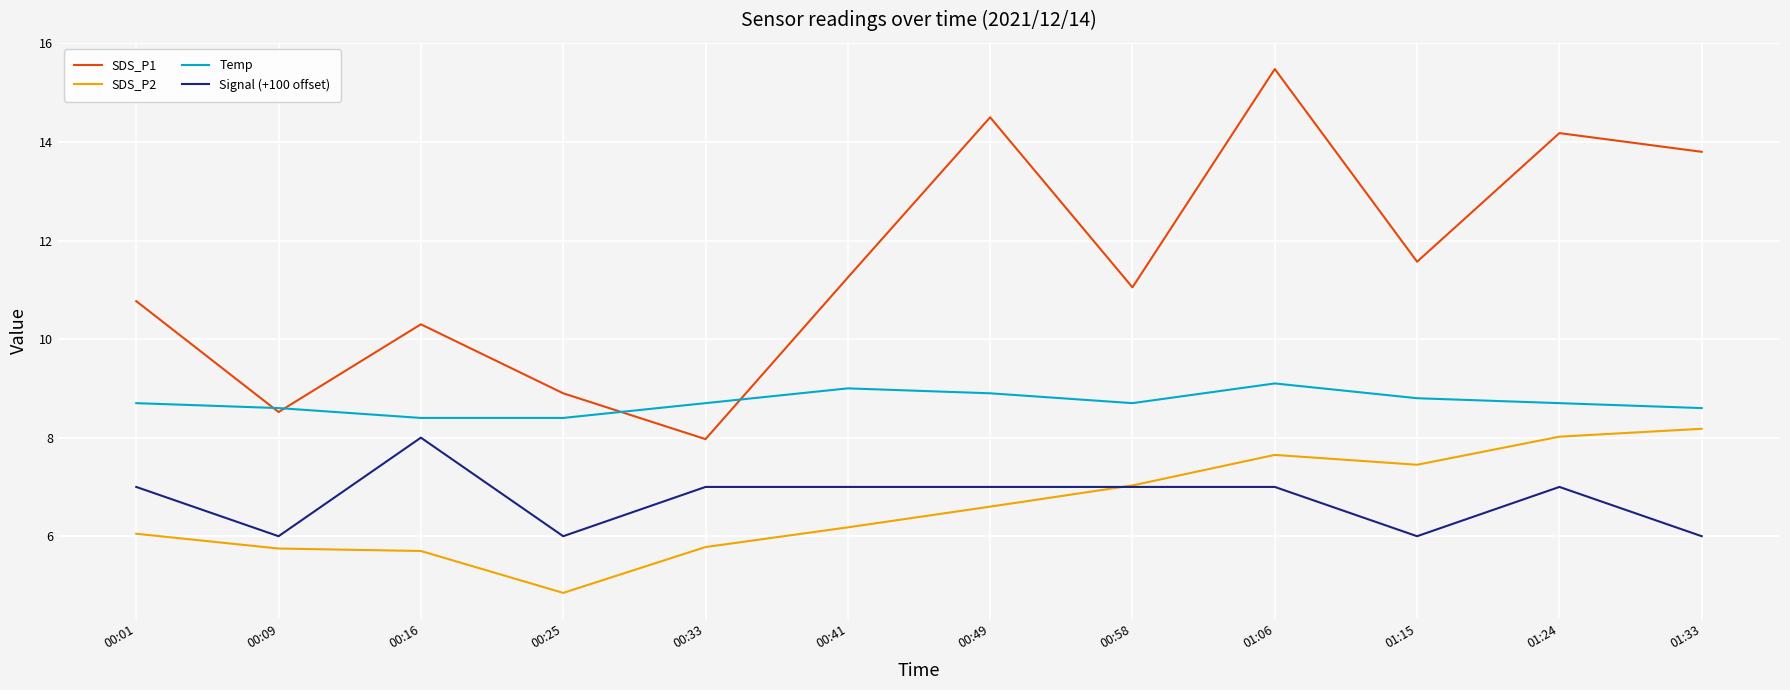

Rank the series by their maximum value, from lowest to highest.

Signal (+100 offset), SDS_P2, Temp, SDS_P1